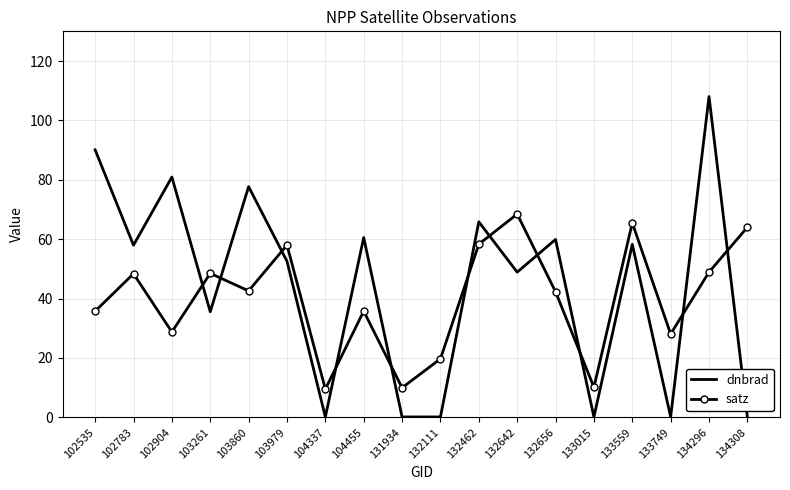

Which series ends up on top after the final intersection of satz and dnbrad?

satz